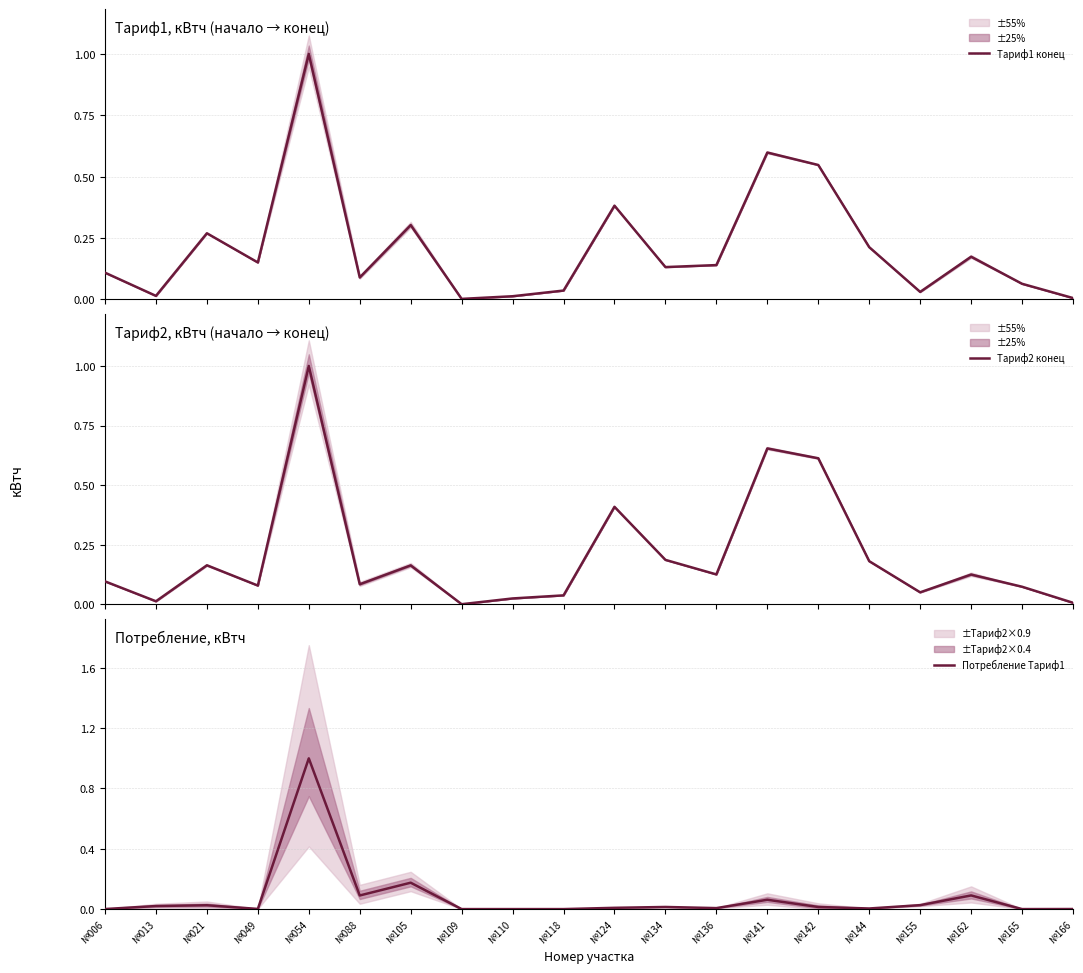

Which category has the highest value across all series?

№054